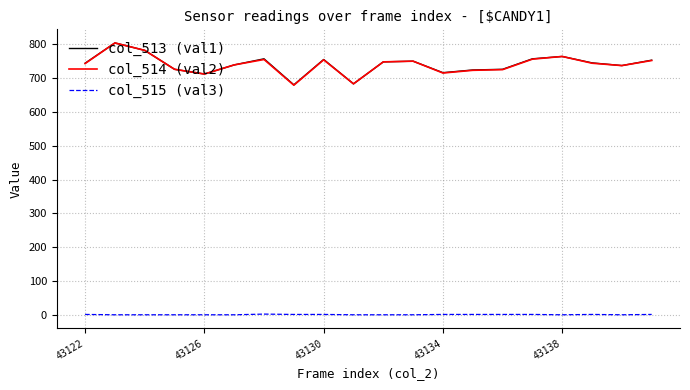

True or false: col_515 (val3) and col_513 (val1) cross at least once.

False